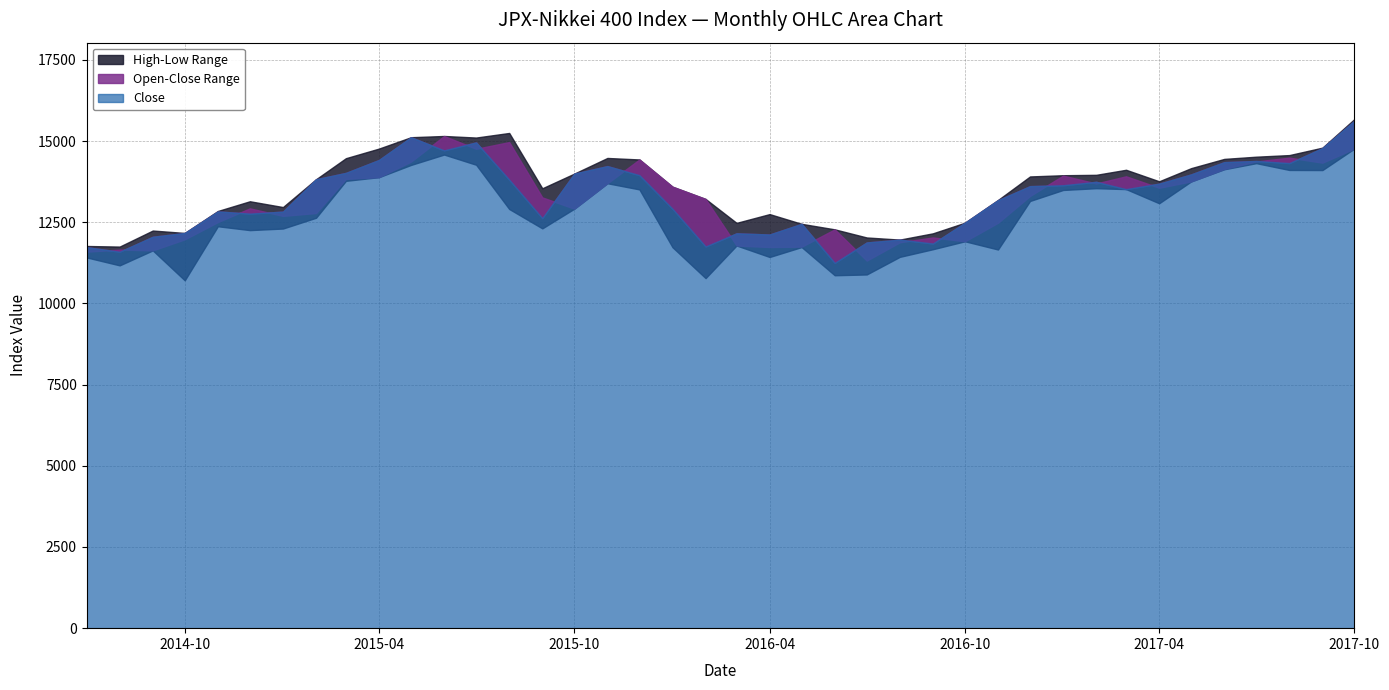

What is the spread (max minus min) of values at 2015/07/01?

837.7